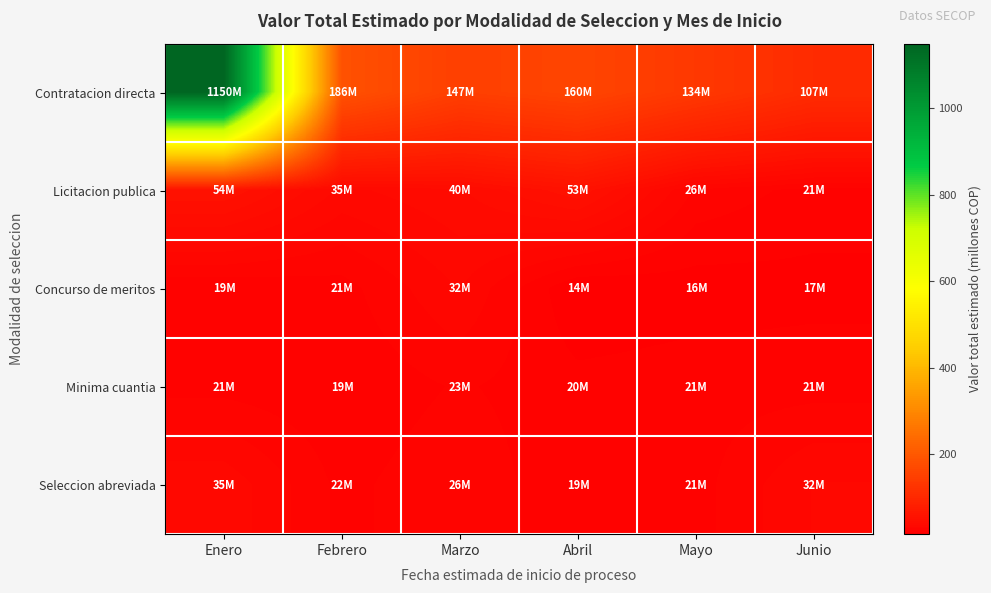

At which category is the sum across all series the highest?

Enero